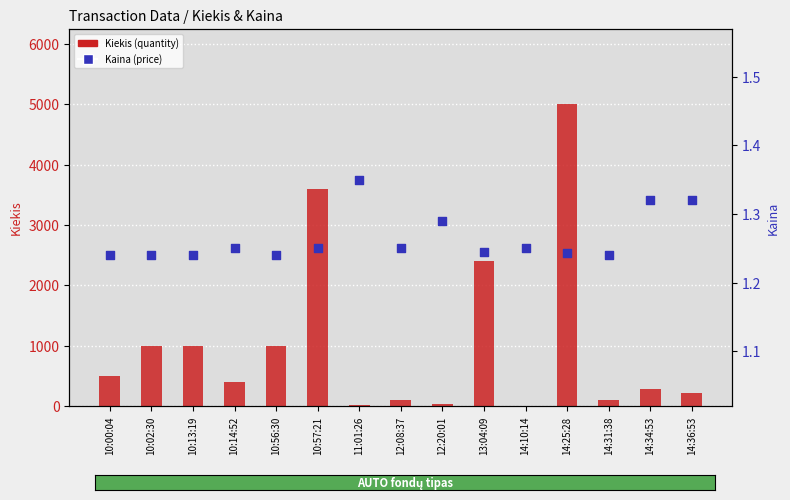

Which series has the largest total across all categories?

Kiekis